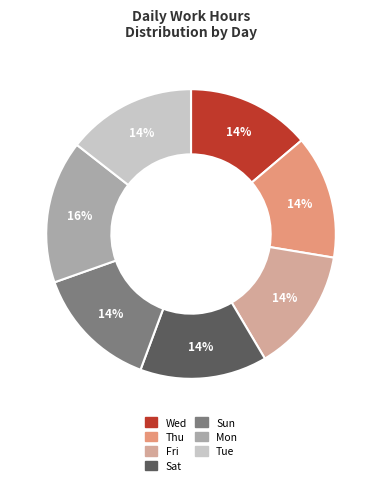

To the nearest percent, what percentage of the pie is Sun?

14%